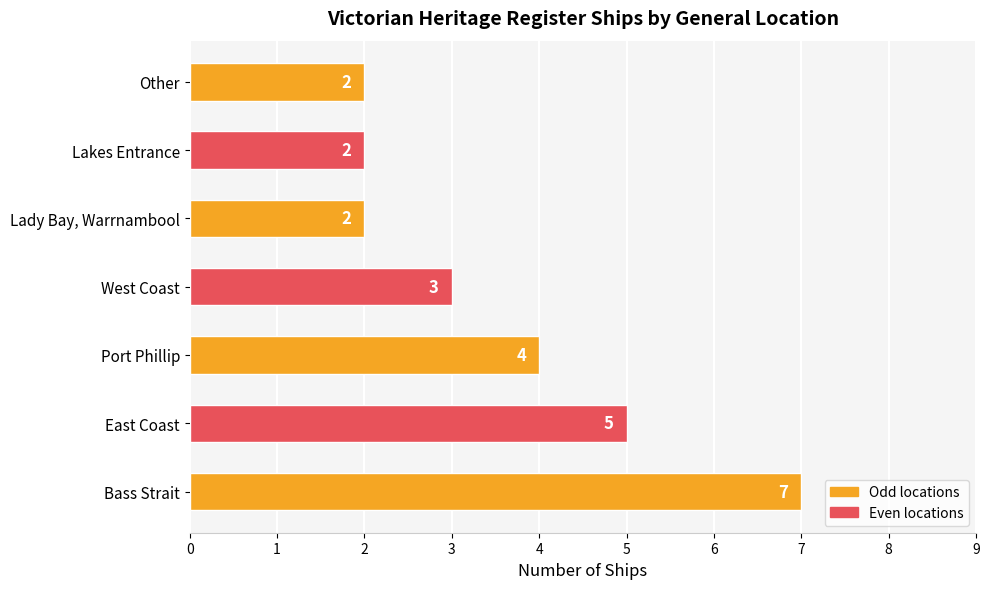

What is the minimum value shown in the chart?

2